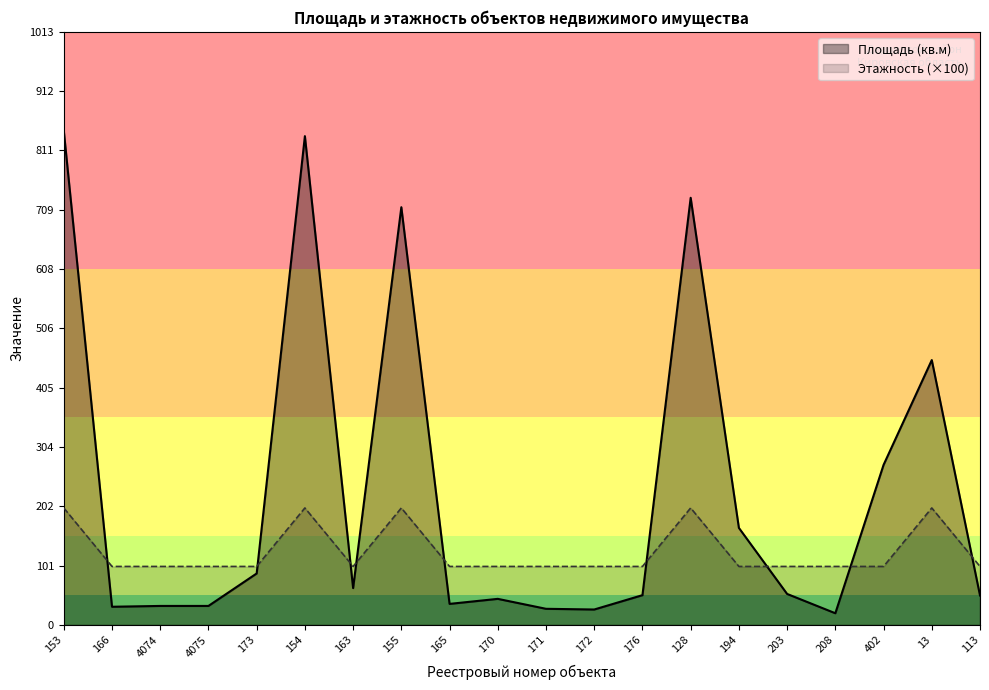

Rank the categories by Площадь (кв.м) value from lowest to highest.

208, 172, 171, 166, 4074, 4075, 165, 170, 113, 176, 203, 163, 173, 194, 402, 13, 155, 128, 154, 153